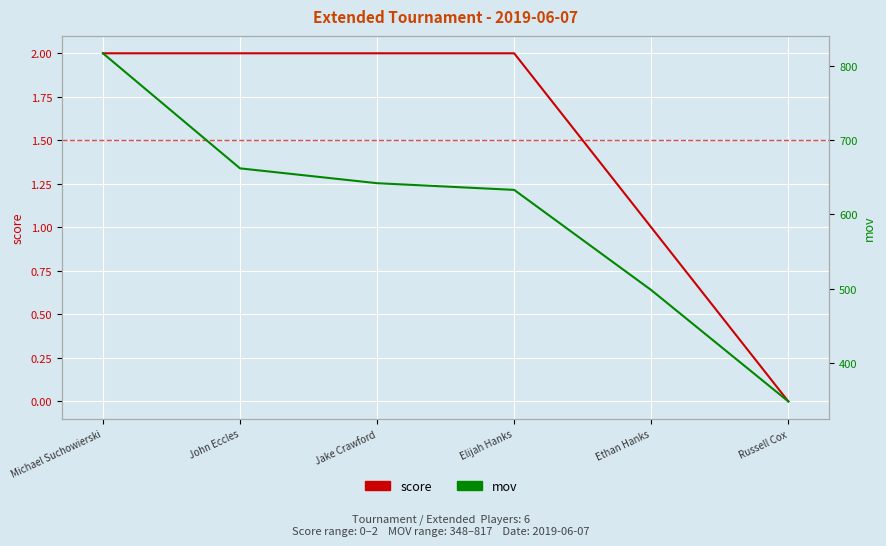

At how many categories does at least one series exceed 188?

6